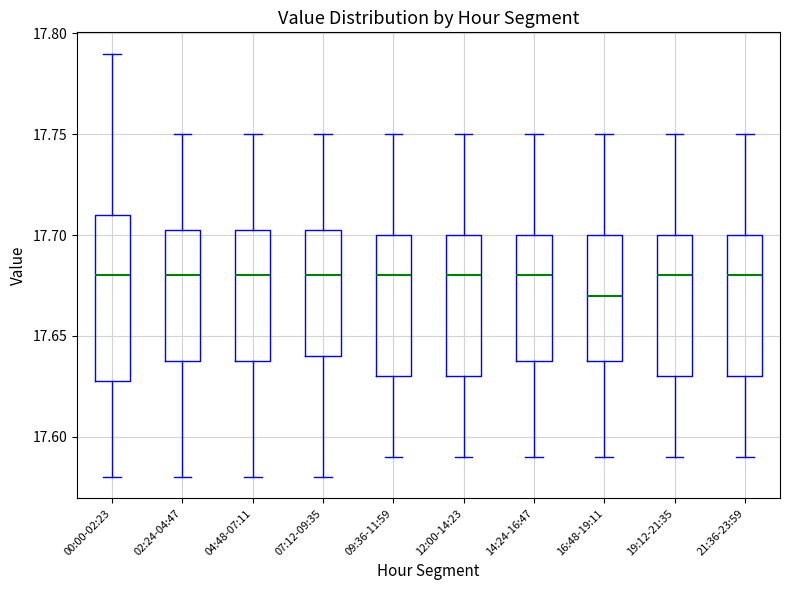

Reading left to right, transcribe this box plot: for each box, give where its median line is, the range the box spans, and where its two whiskers end, as read against the y-axis. The values are not printed on the chart, so give them approximately, as read against the axis.

00:00-02:23: median 17.680, box 17.630 to 17.710, whiskers 17.580 to 17.790
02:24-04:47: median 17.680, box 17.640 to 17.705, whiskers 17.580 to 17.750
04:48-07:11: median 17.680, box 17.640 to 17.705, whiskers 17.580 to 17.750
07:12-09:35: median 17.680, box 17.640 to 17.705, whiskers 17.580 to 17.750
09:36-11:59: median 17.680, box 17.630 to 17.700, whiskers 17.590 to 17.750
12:00-14:23: median 17.680, box 17.630 to 17.700, whiskers 17.590 to 17.750
14:24-16:47: median 17.680, box 17.640 to 17.700, whiskers 17.590 to 17.750
16:48-19:11: median 17.670, box 17.640 to 17.700, whiskers 17.590 to 17.750
19:12-21:35: median 17.680, box 17.630 to 17.700, whiskers 17.590 to 17.750
21:36-23:59: median 17.680, box 17.630 to 17.700, whiskers 17.590 to 17.750